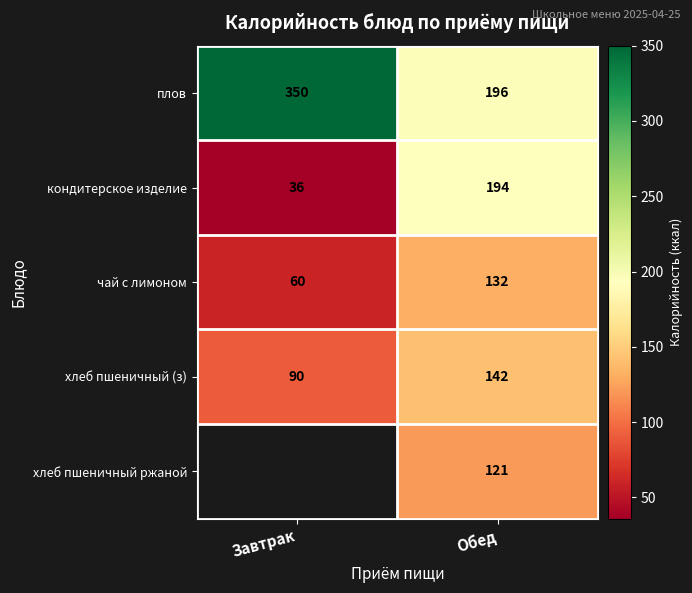

Count the чай с лимоном values in the range 60 to 132.

2